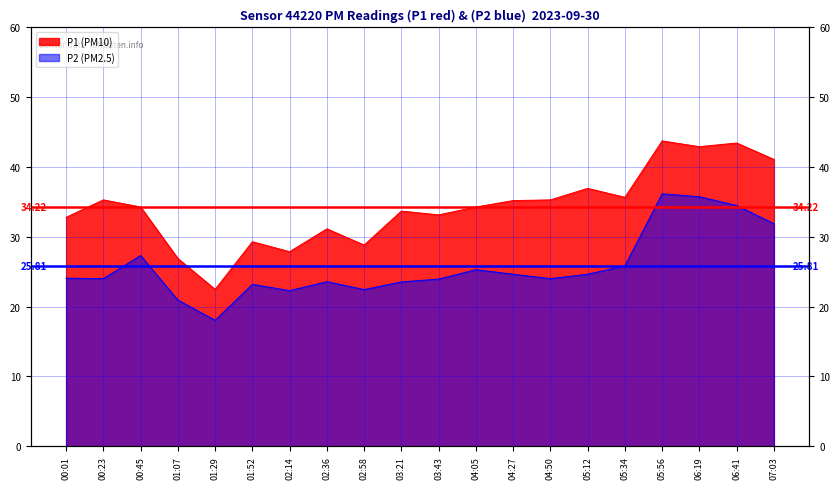

What is the value of the P1 point at the 2nd from the left?

35.3